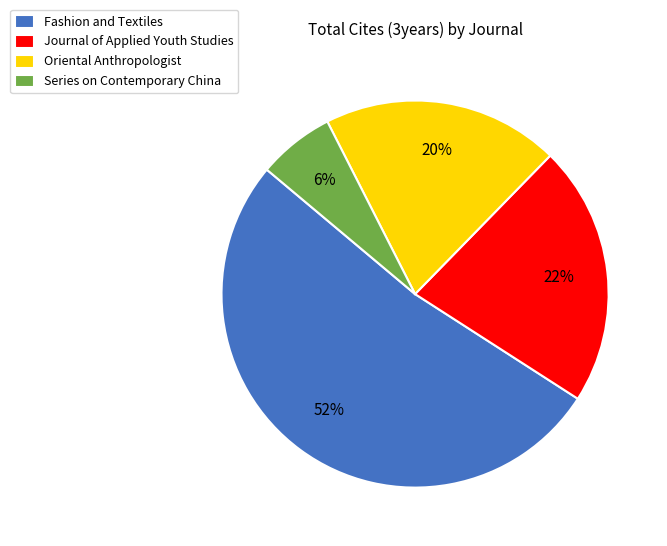

What is the ratio of the value at Fashion and Textiles to the value at Oriental Anthropologist?

2.6